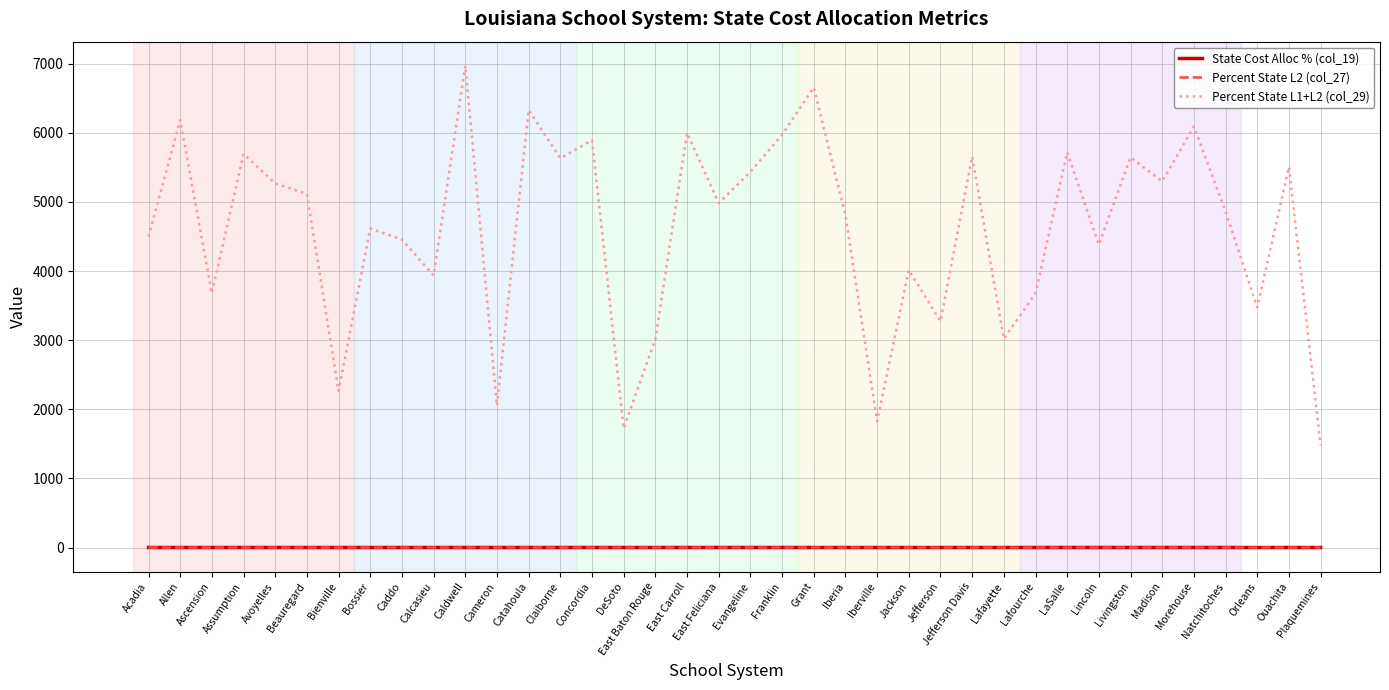

True or false: Percent State L2 (col_27) has more than 0 points higher than both neighbors.

True